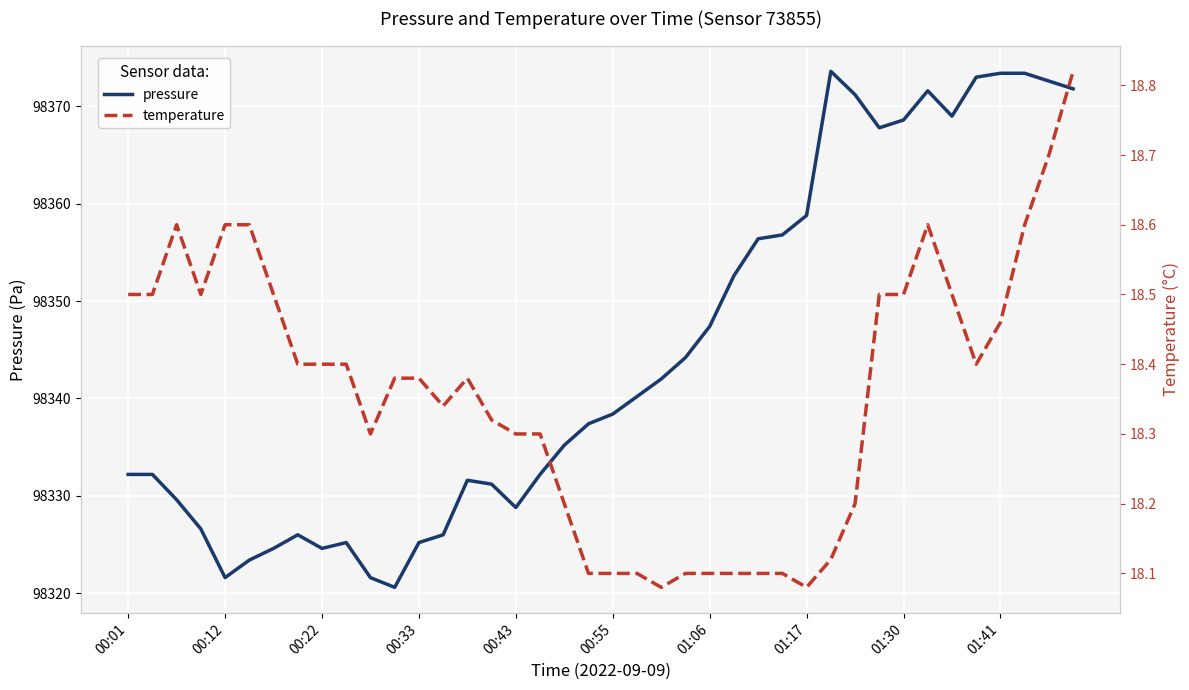

How many values in the pressure series are below 98338?

20